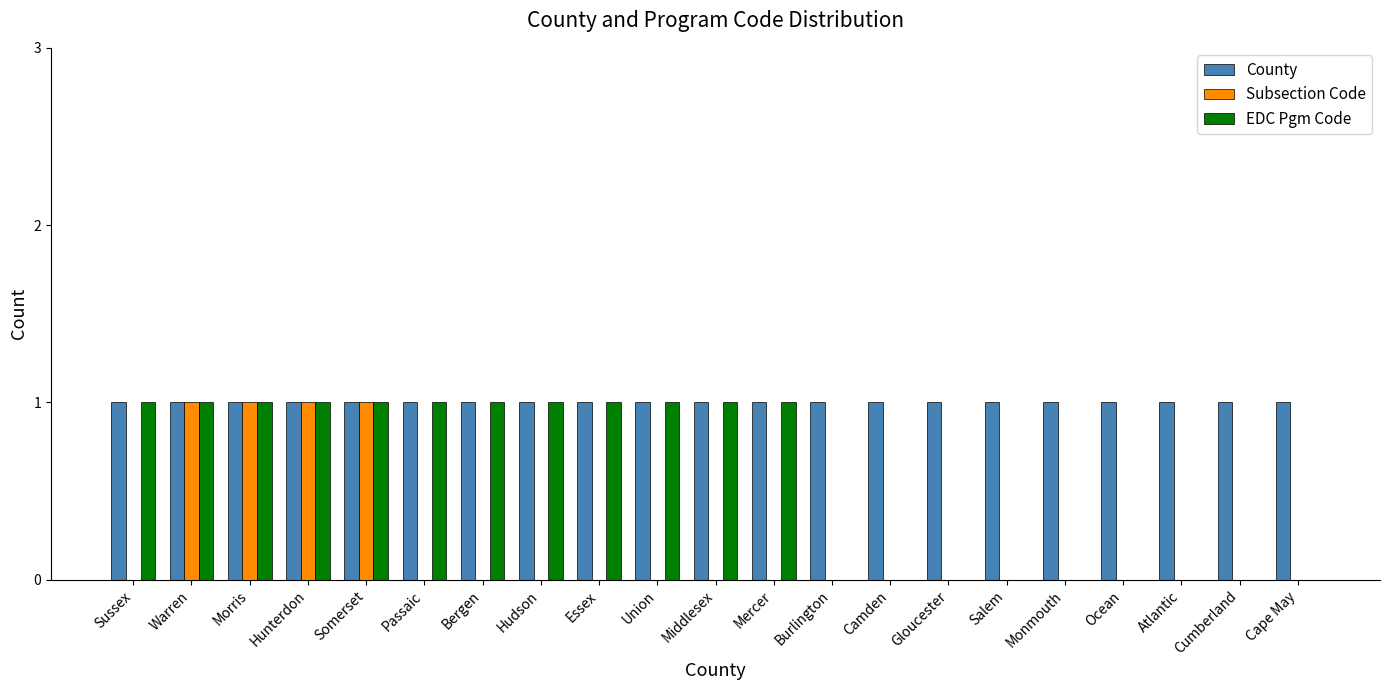

Is the value of County at Mercer greater than the value of Subsection Code at Sussex?

Yes